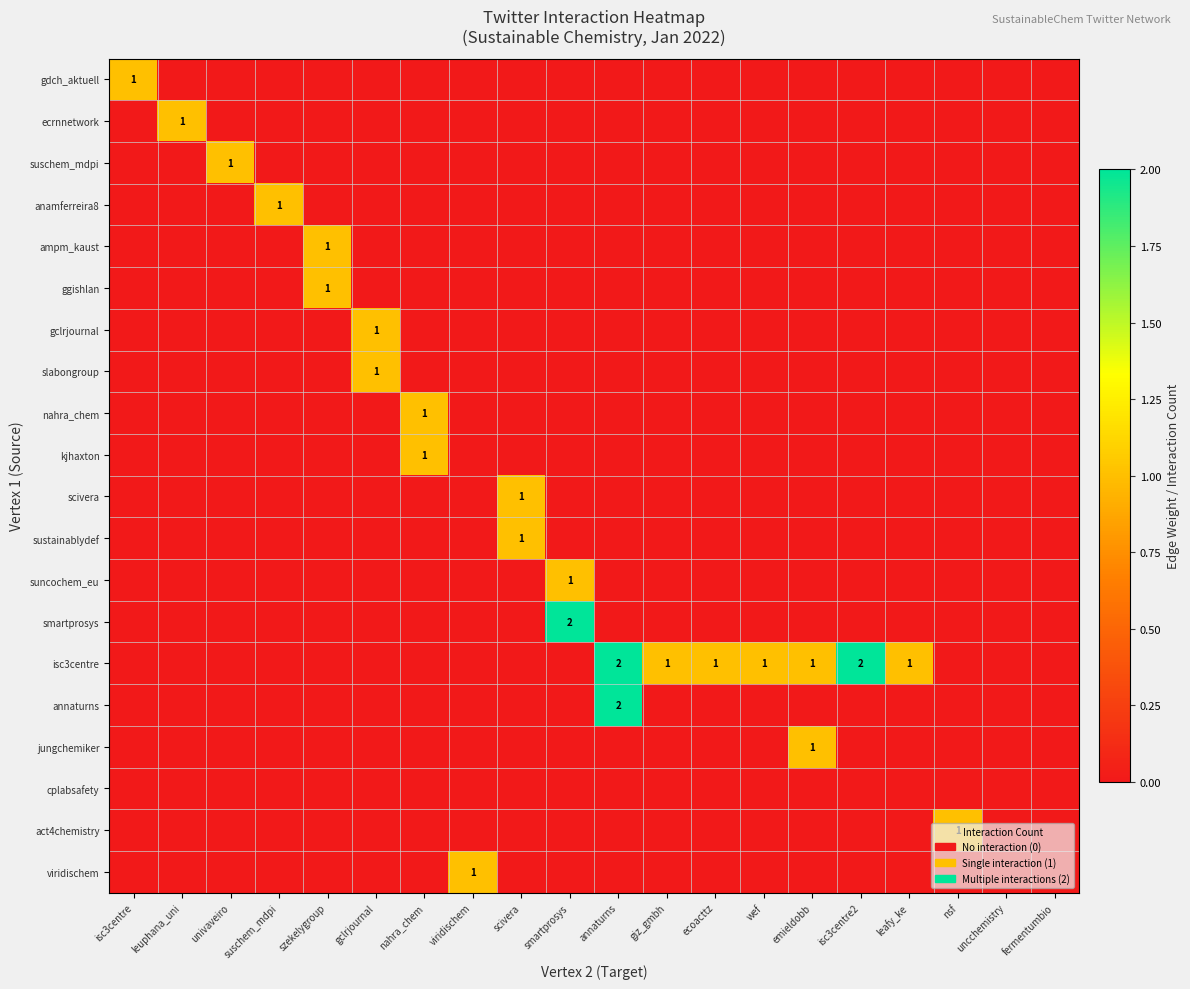

What is the difference between the maximum and minimum values in the gdch_aktuell series?

1